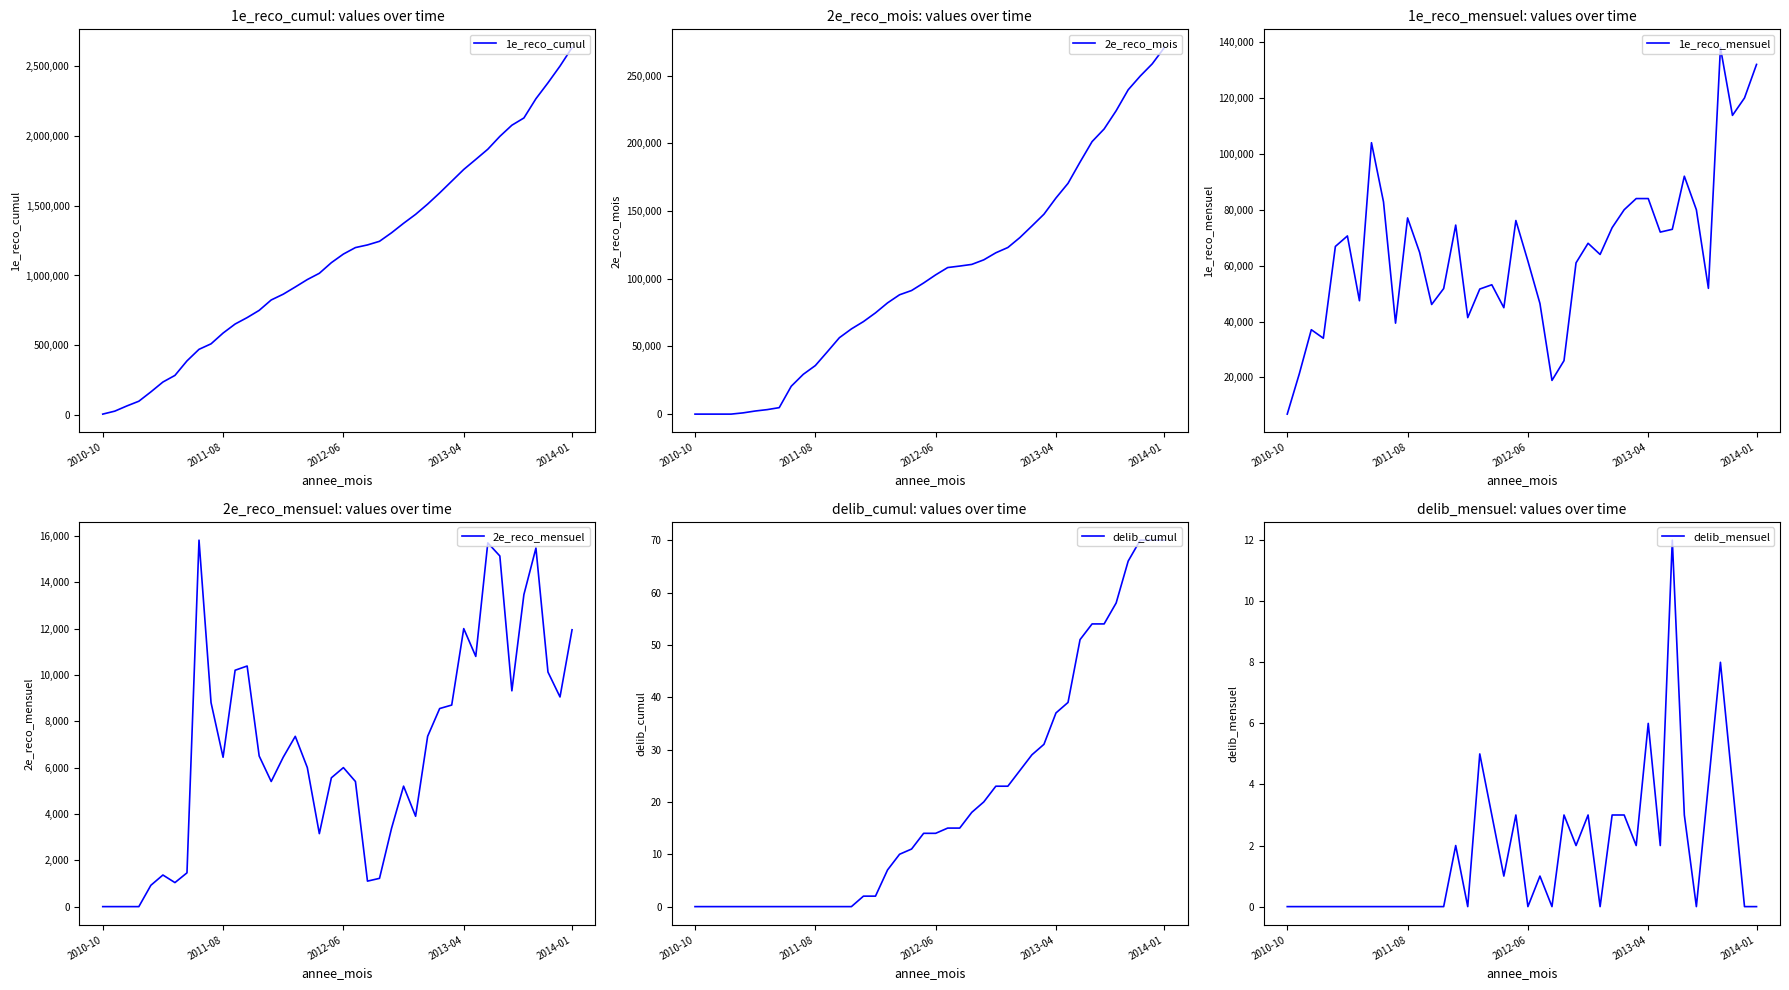

Which series has the widest spread of values?

1e_reco_cumul